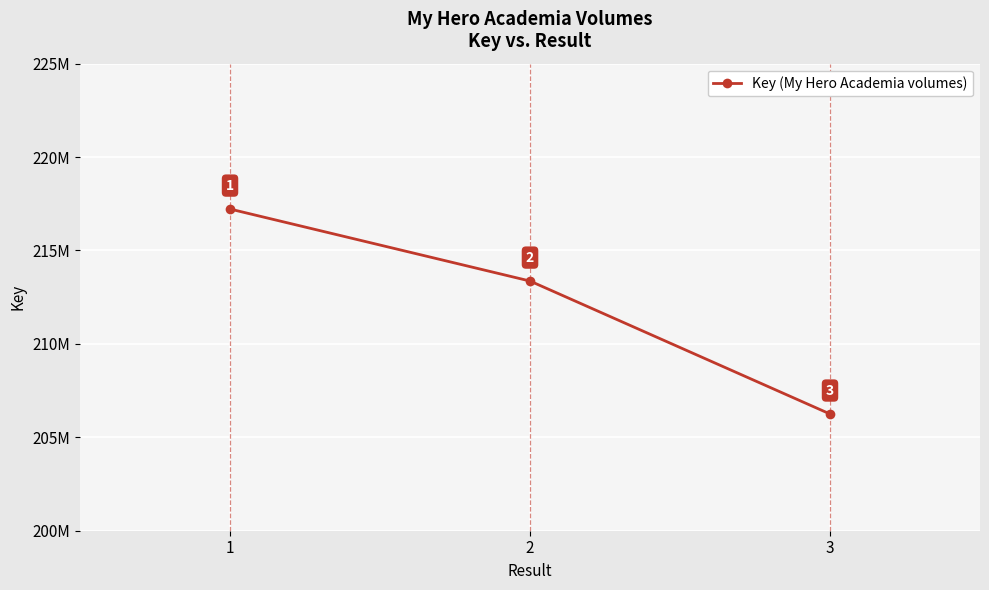

How many values are between 206249013 and 217218747?

3